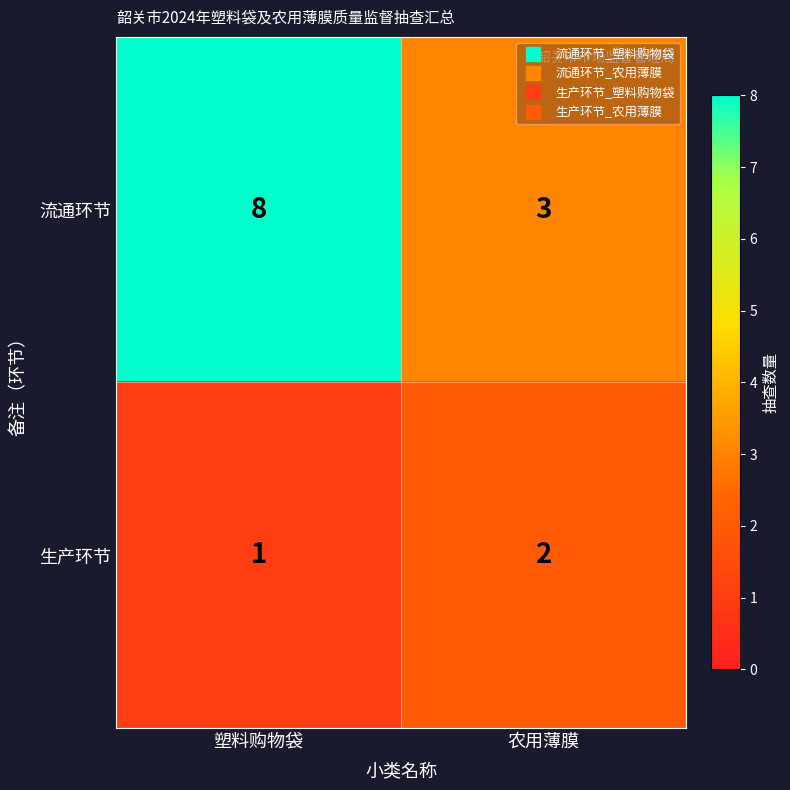

What is the sum of all 生产环节 values?

3